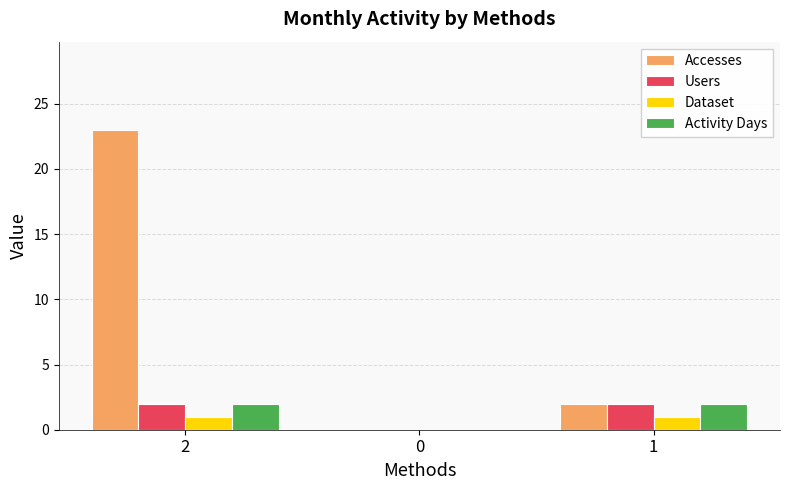

What is the maximum value for Users?

2